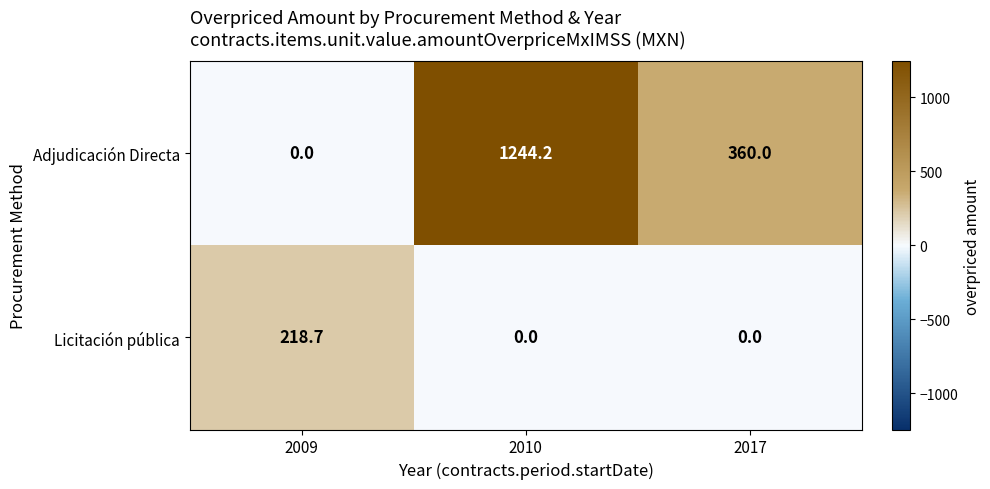

Which series has the largest total across all categories?

Adjudicación Directa